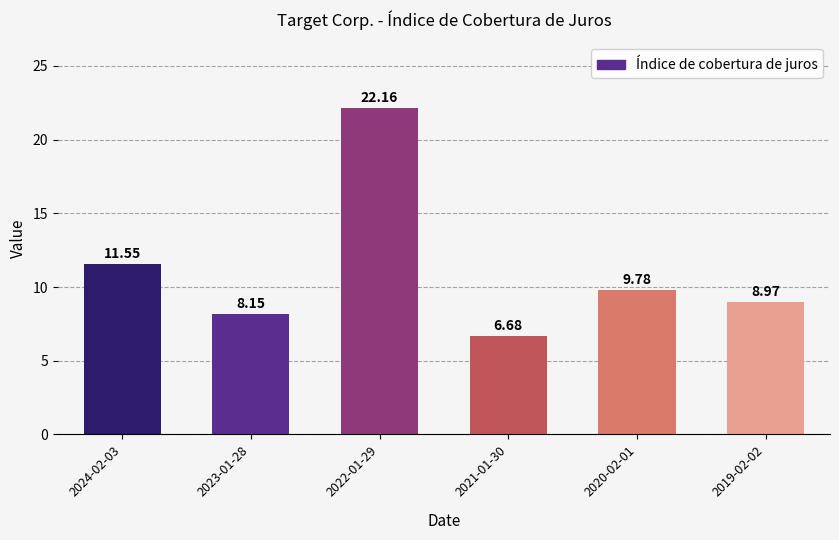

Rank the categories by value from lowest to highest.

2021-01-30, 2023-01-28, 2019-02-02, 2020-02-01, 2024-02-03, 2022-01-29